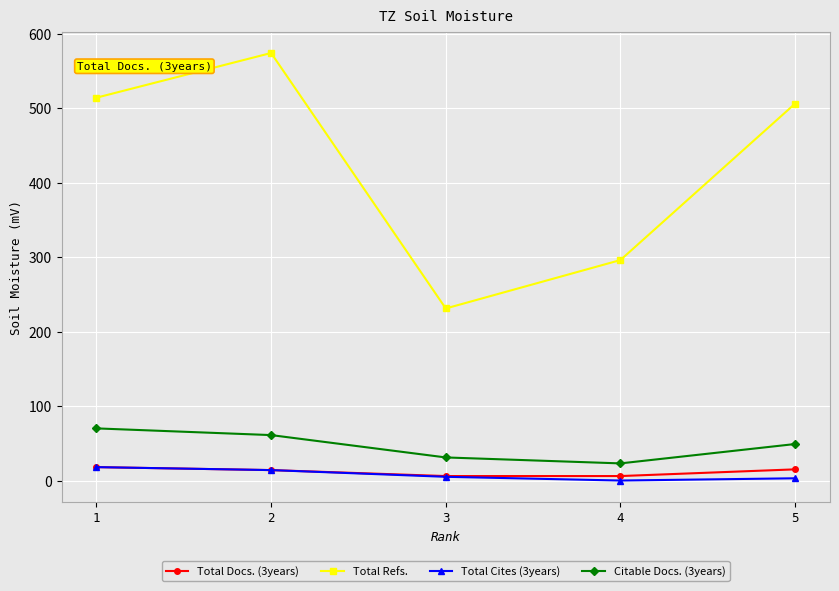

Which series has the largest range (max minus min)?

Total Refs.